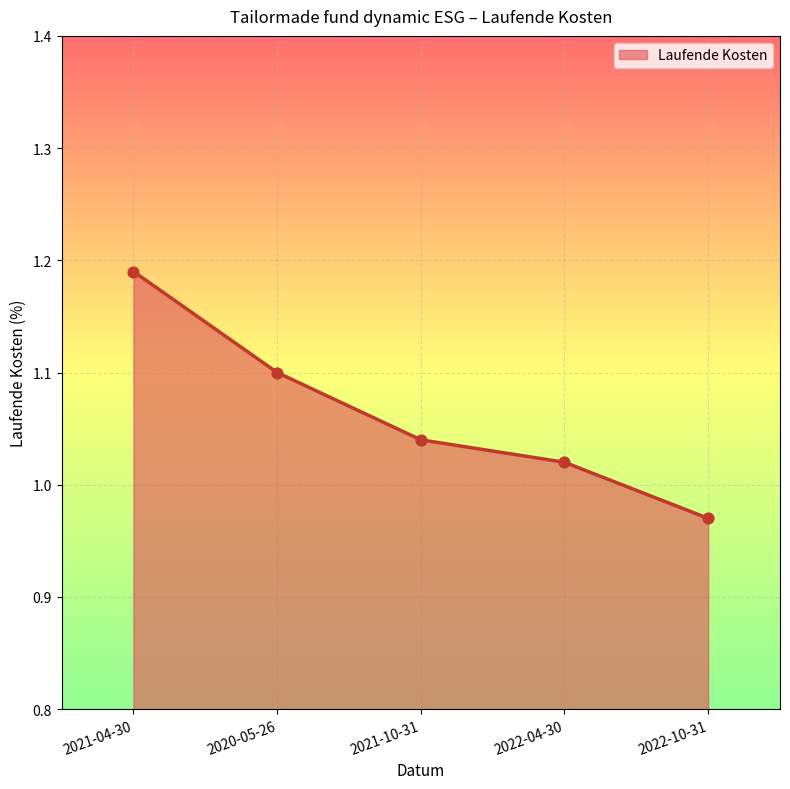

What is the change in value from 2020-05-26 to 2022-04-30?

-0.1